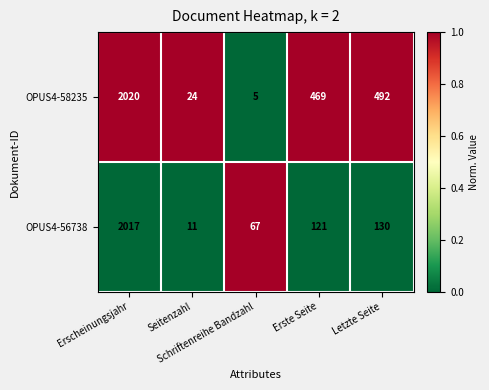

List the series in order of their overall mean, highest first.

OPUS4-58235, OPUS4-56738